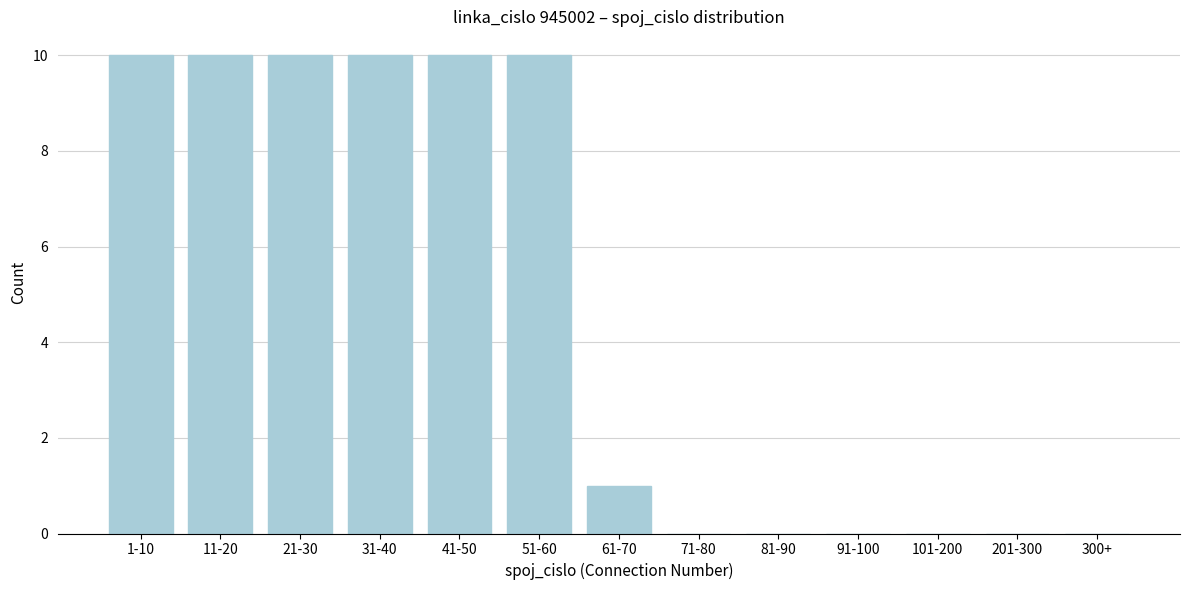

Reading right to left, transcribe all the data shown in this chart.

300+=0	201-300=0	101-200=0	91-100=0	81-90=0	71-80=0	61-70=1	51-60=10	41-50=10	31-40=10	21-30=10	11-20=10	1-10=10